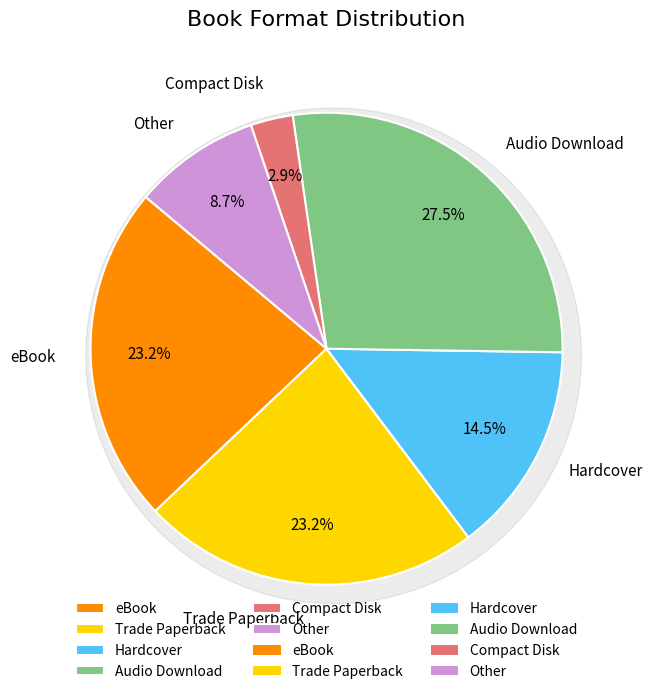

To the nearest percent, what portion does Trade Paperback represent?

23%